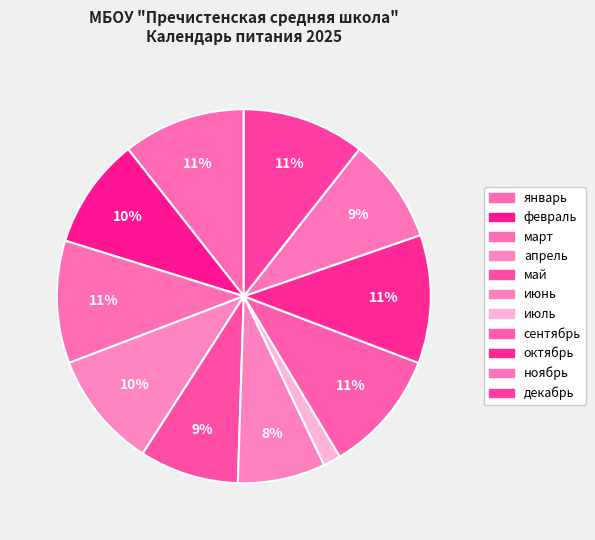

Count the number of slices in the pie.

11